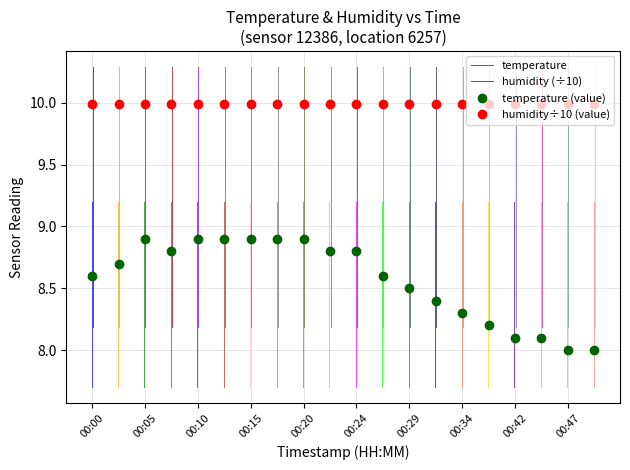

True or false: temperature (value) and humidity÷10 (value) intersect in this chart.

False